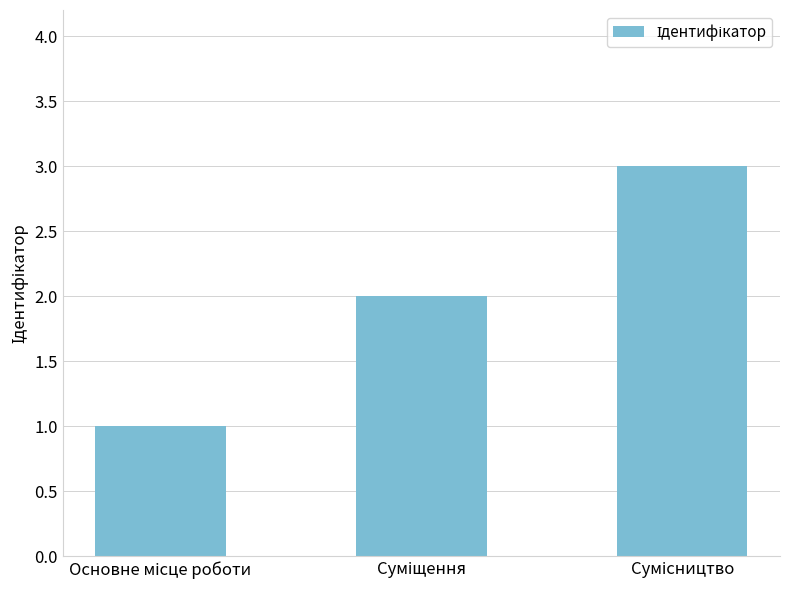

Are the bars horizontal?

No